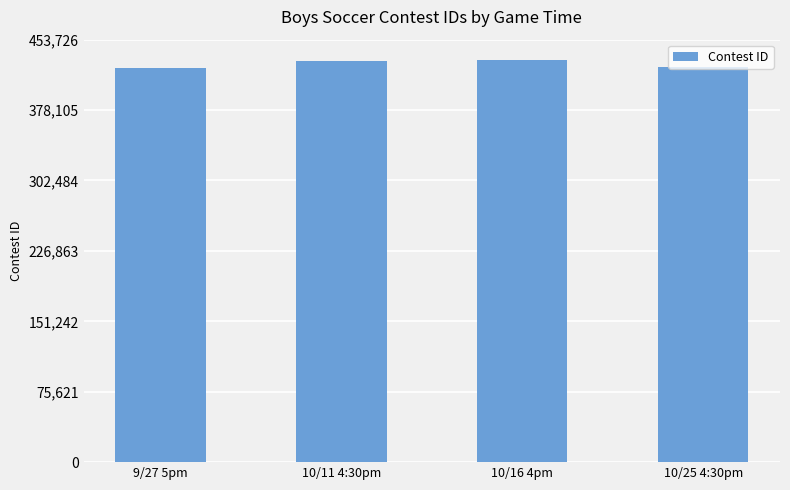

What is the sum of the values at 10/25 4:30pm and 10/16 4pm?

856291